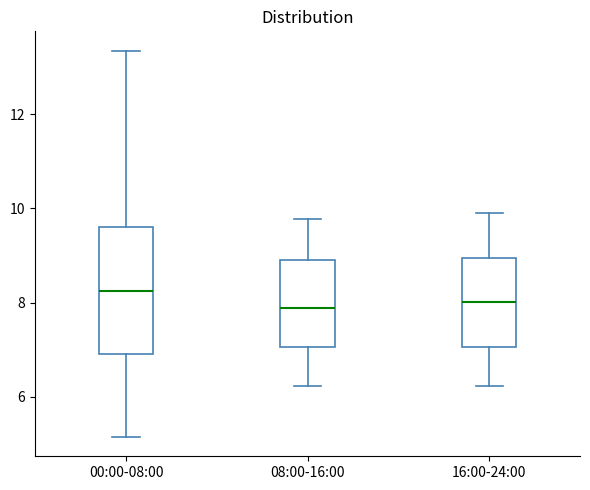

Which box's median line is the highest?

00:00-08:00